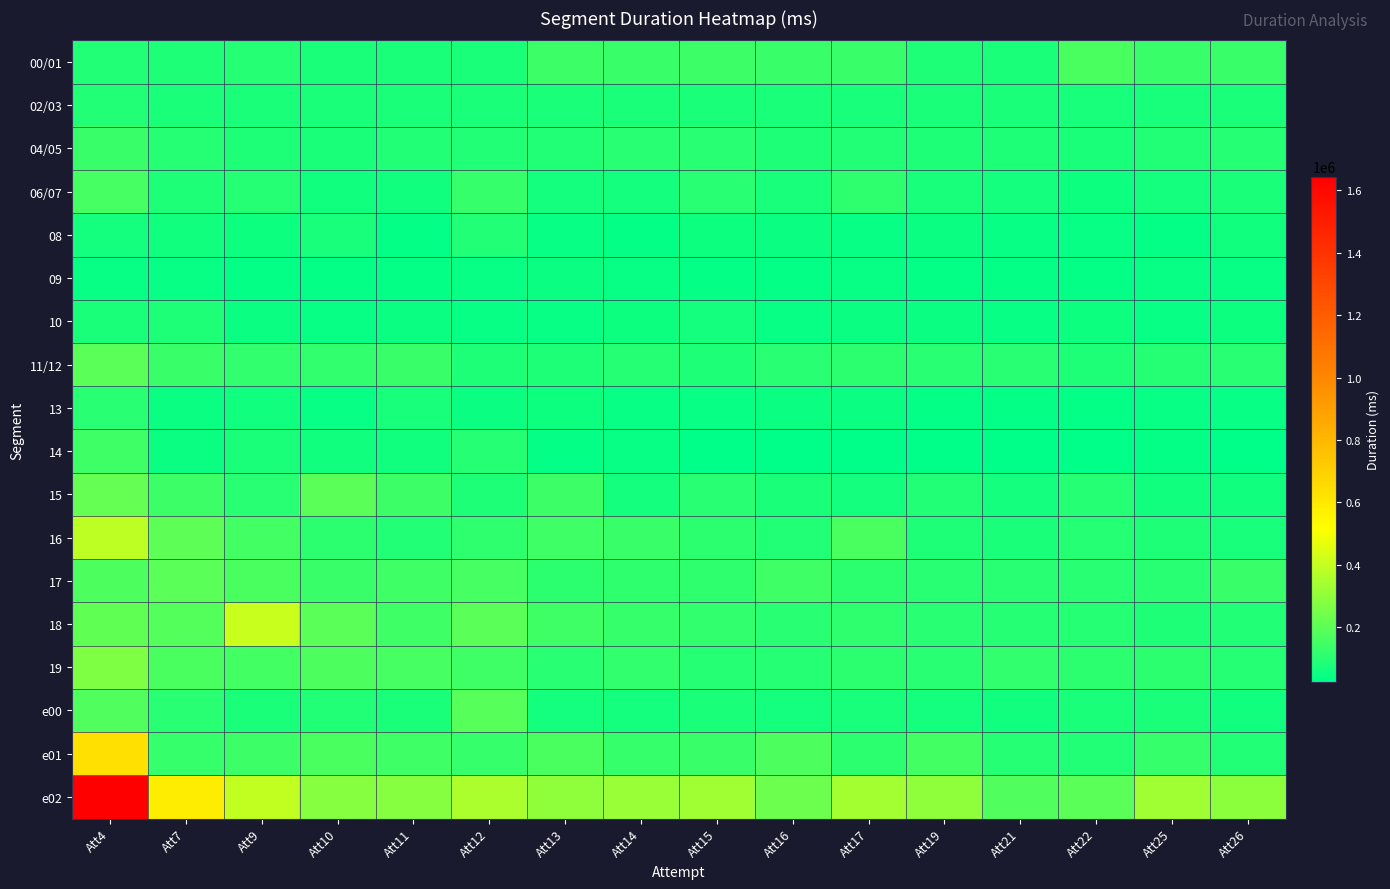

Which has a higher value, Att13 or Att9?

Att13